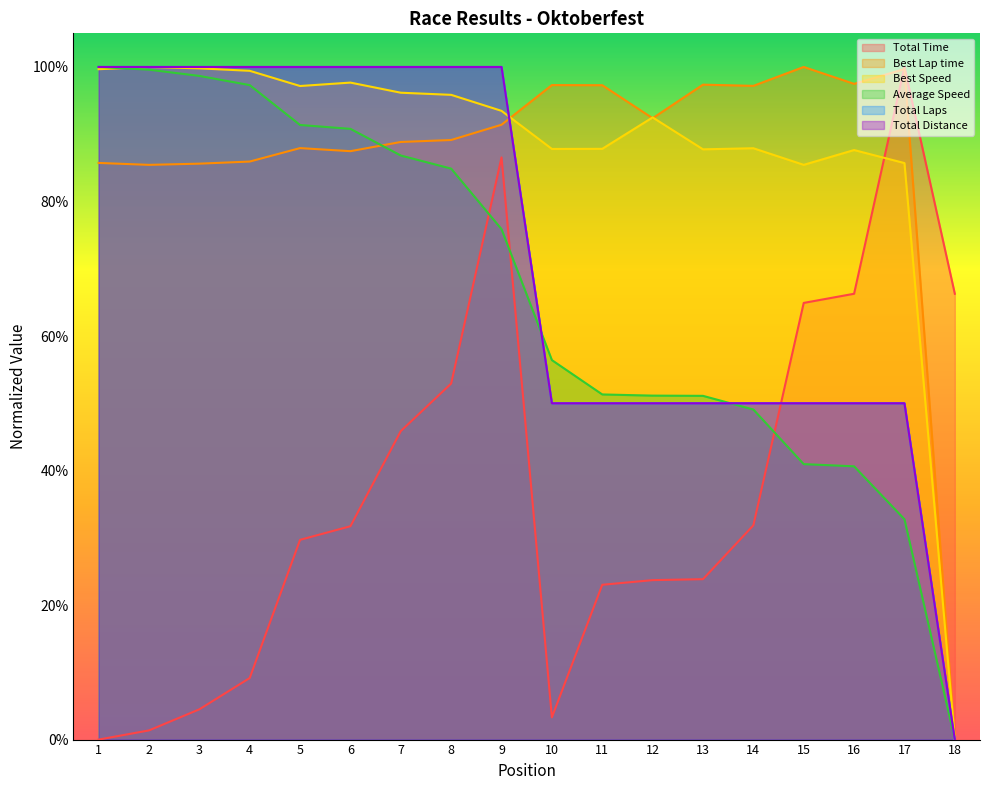

True or false: Total Time has a value of 0.1 at 11.

False